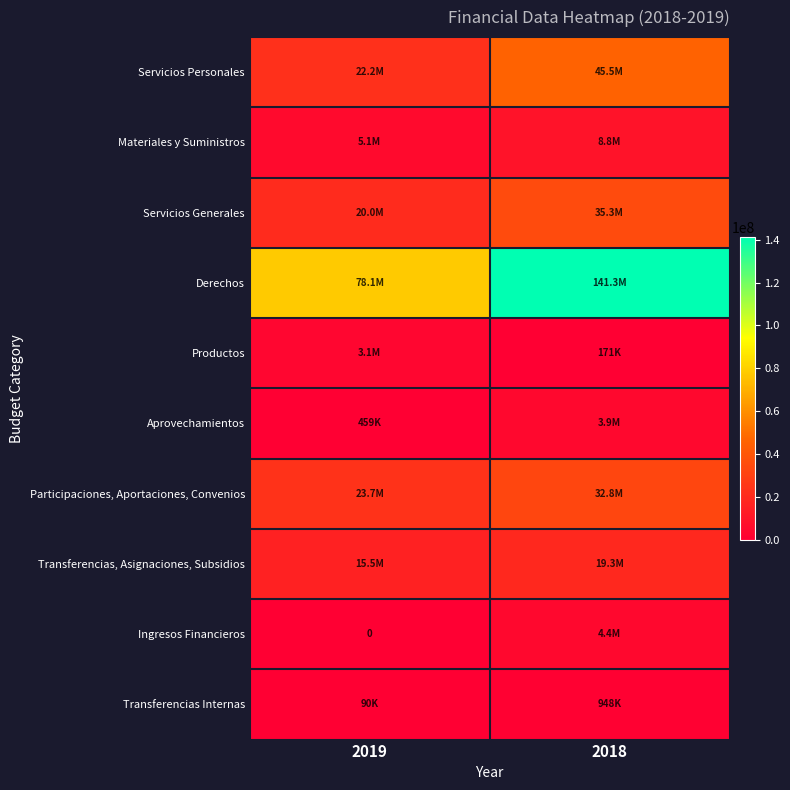

What is the sum of the Servicios Generales values at 2018 and 2019?

55295670.0